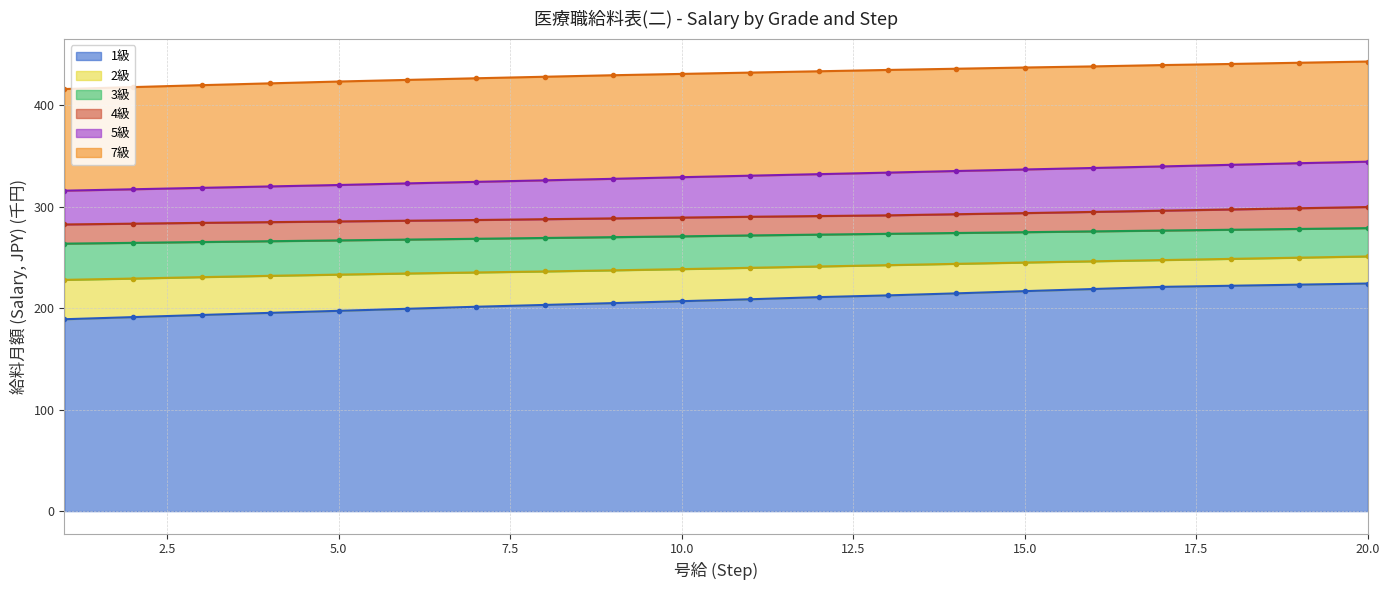

At how many categories does at least one series exceed 339?

20